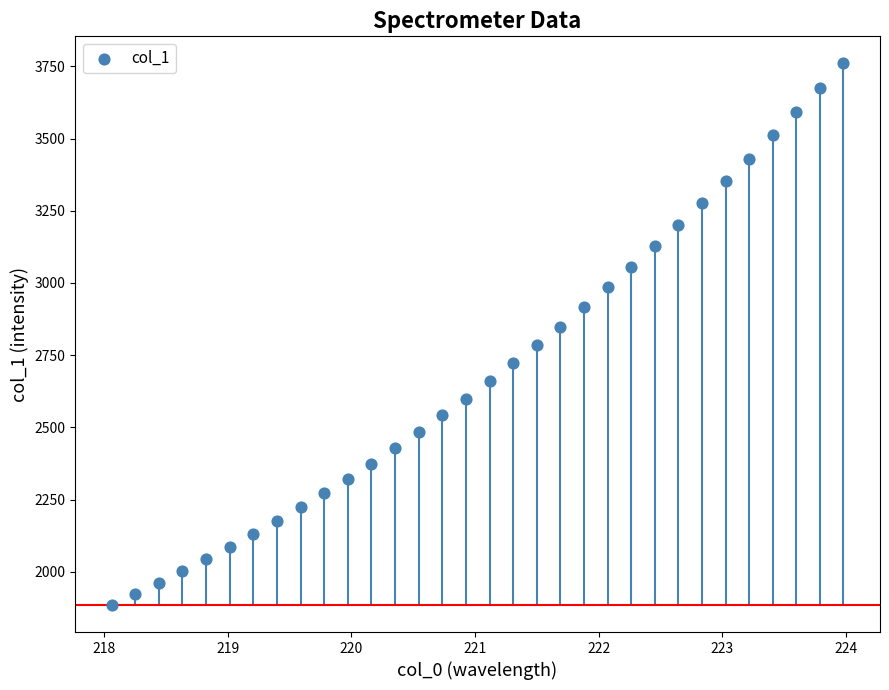

What is the range of X values (max minus min)?

5.9